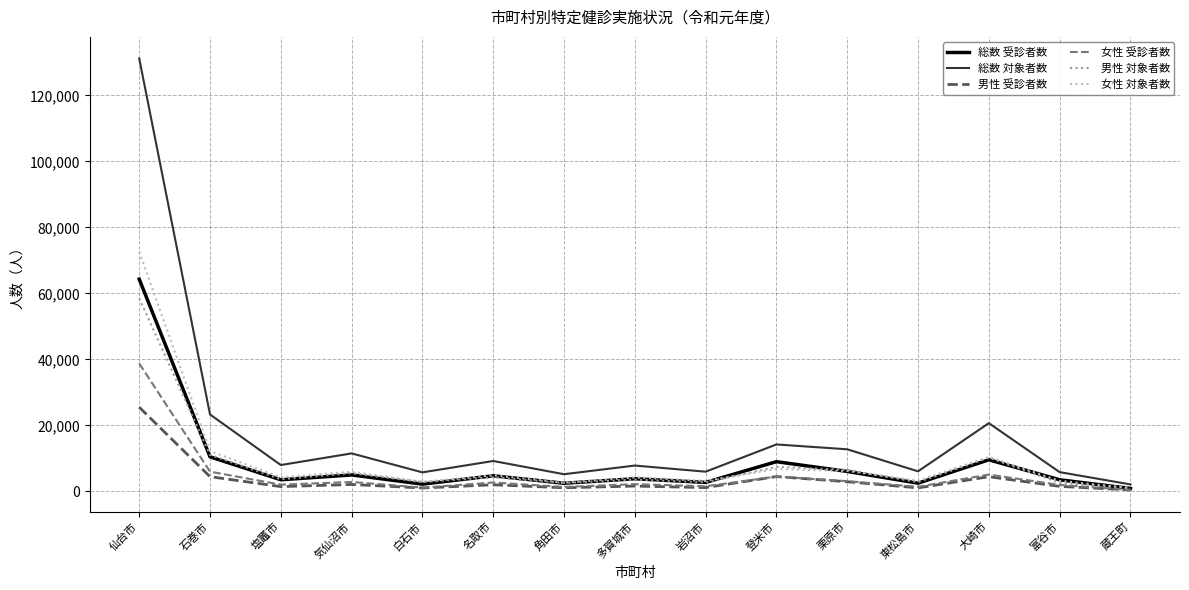

Which series has the largest range (max minus min)?

総数 対象者数